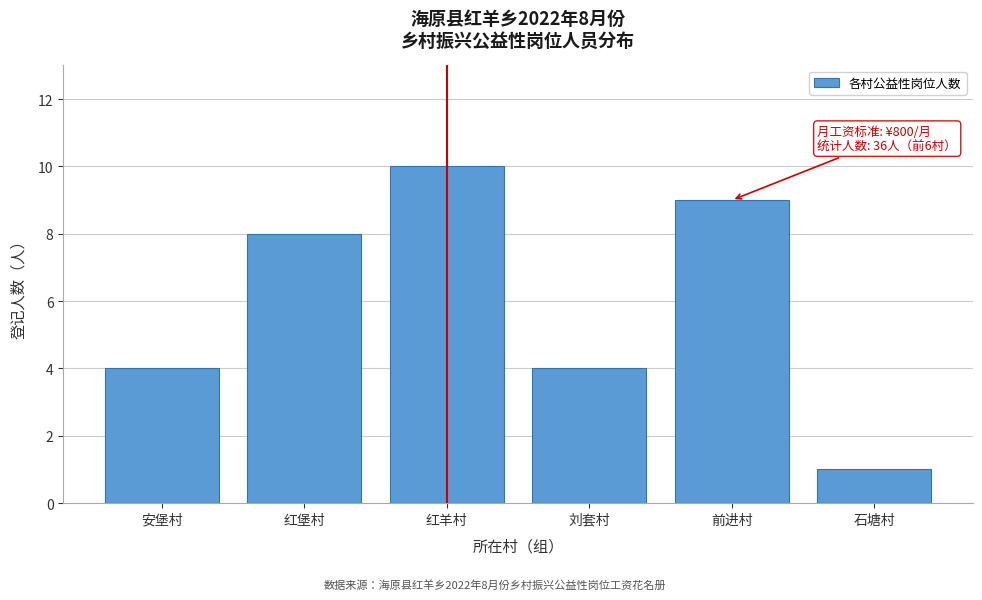

Reading left to right, extract all data points from this chart.

安堡村=4	红堡村=8	红羊村=10	刘套村=4	前进村=9	石塘村=1